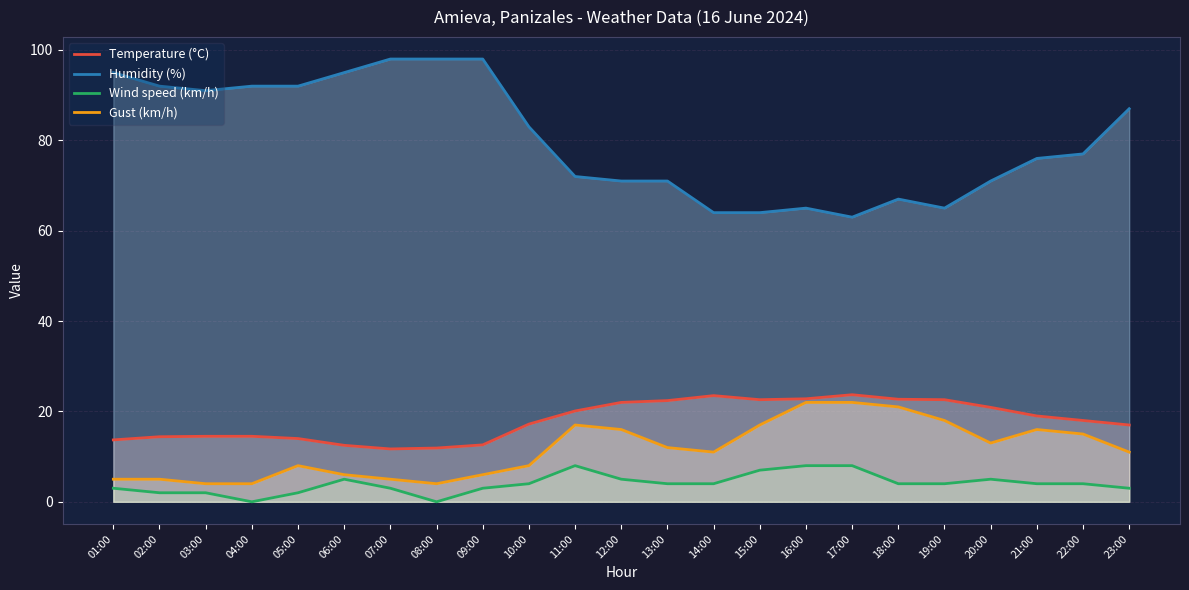

How many interior local valleys does the Gust (km/h) series have?

3